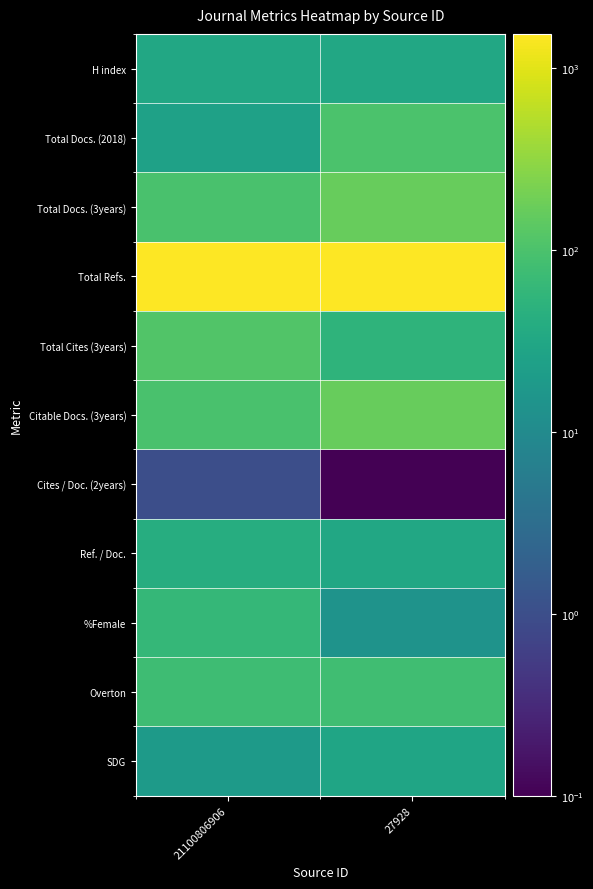

At 21100806906, list the series in order from largest to smallest.

Total Refs., Total Cites (3years), Total Docs. (3years), Citable Docs. (3years), Overton, %Female, Ref. / Doc., H index, Total Docs. (2018), SDG, Cites / Doc. (2years)